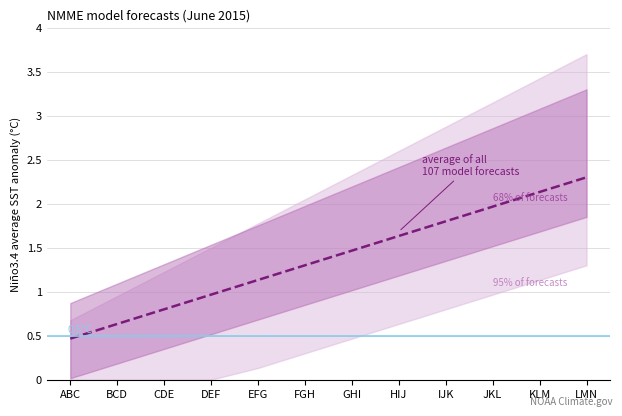

What is the greatest value displayed?

2.3